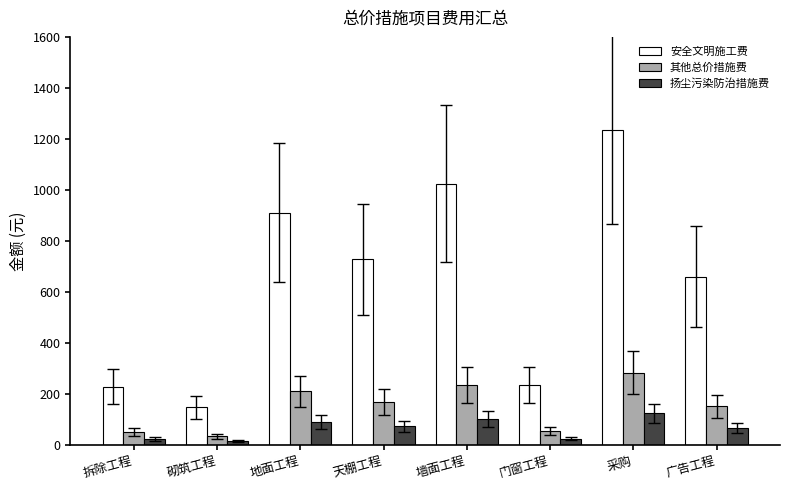

Between 地面工程 and 门窗工程, which series saw the biggest shift?

安全文明施工费